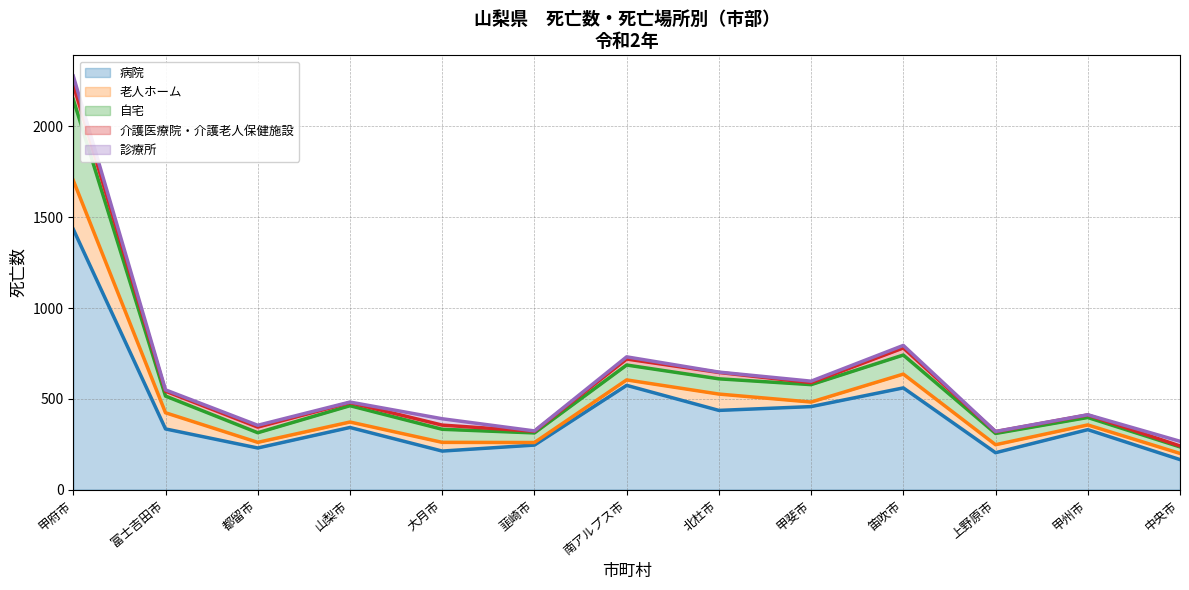

The value of 自宅 at 甲府市 is 696. True or false?

False